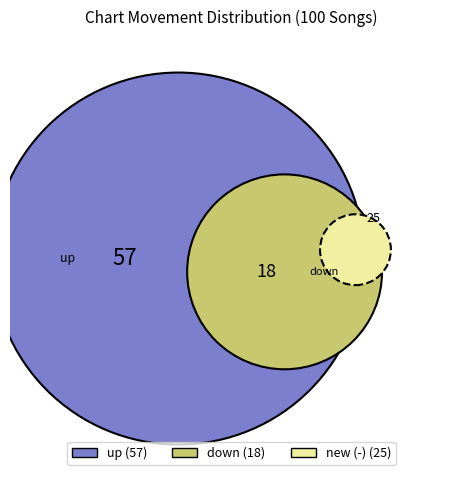

How many slices are in this pie chart?

3